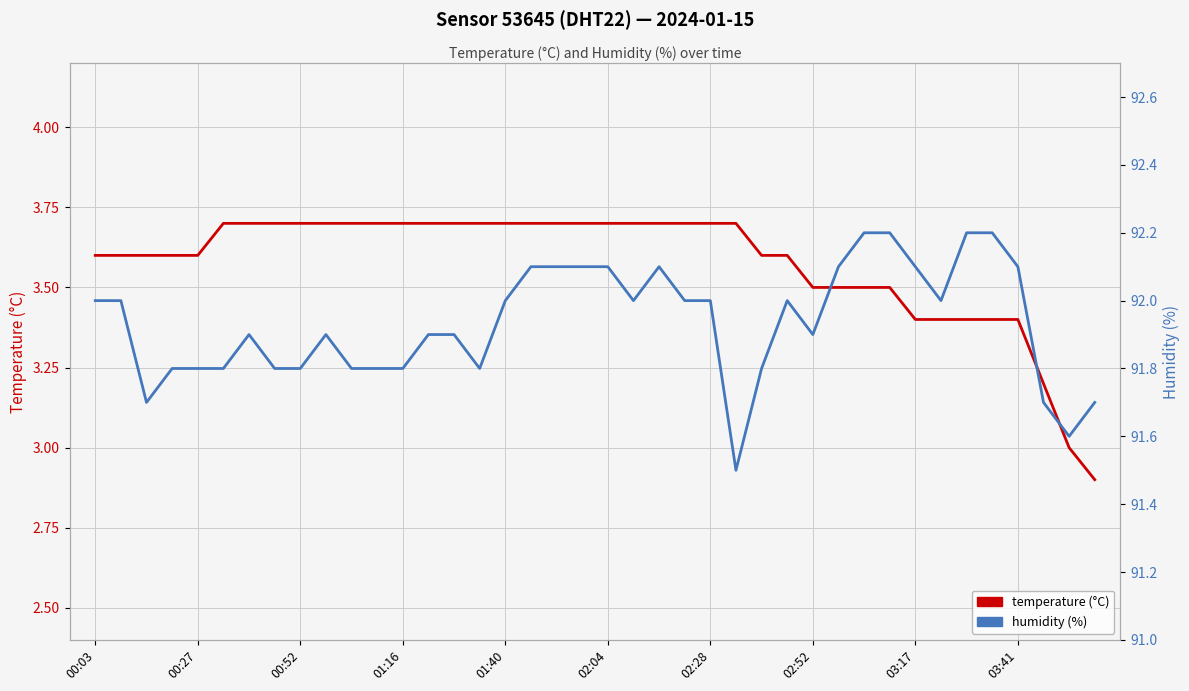

Does the chart display data point markers on the line(s)?

No